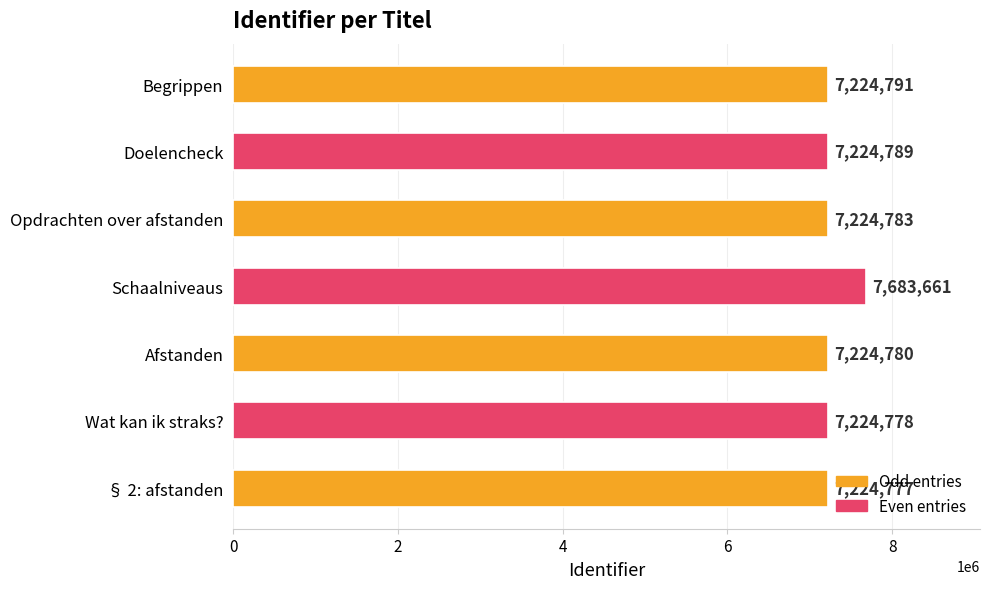

Which has a higher value, § 2: afstanden or Opdrachten over afstanden?

Opdrachten over afstanden